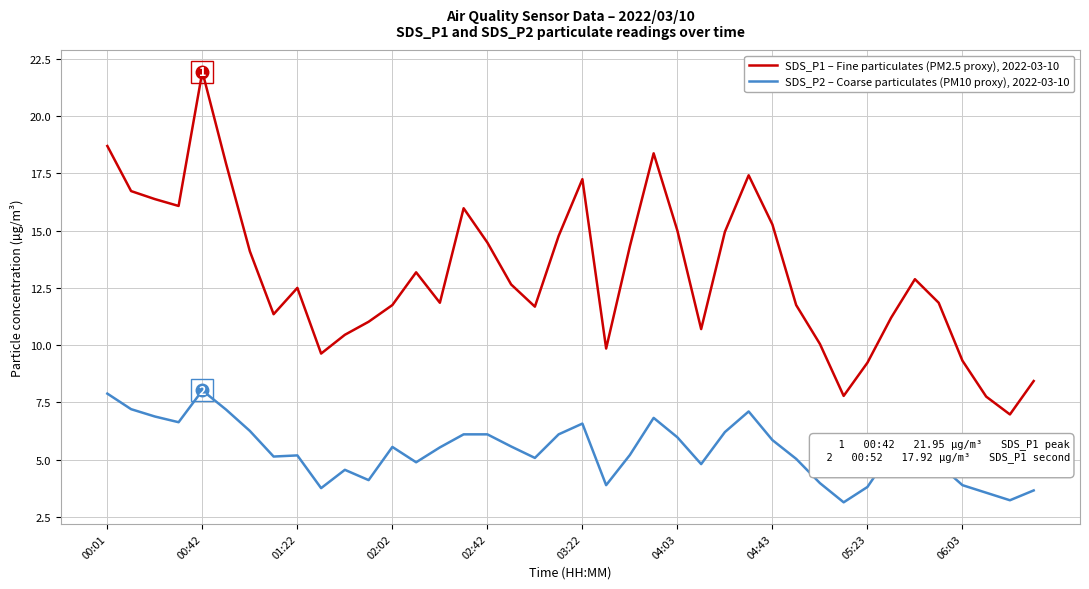

True or false: SDS_P2 – Coarse particulates (PM10 proxy), 2022-03-10 and SDS_P1 – Fine particulates (PM2.5 proxy), 2022-03-10 intersect in this chart.

False